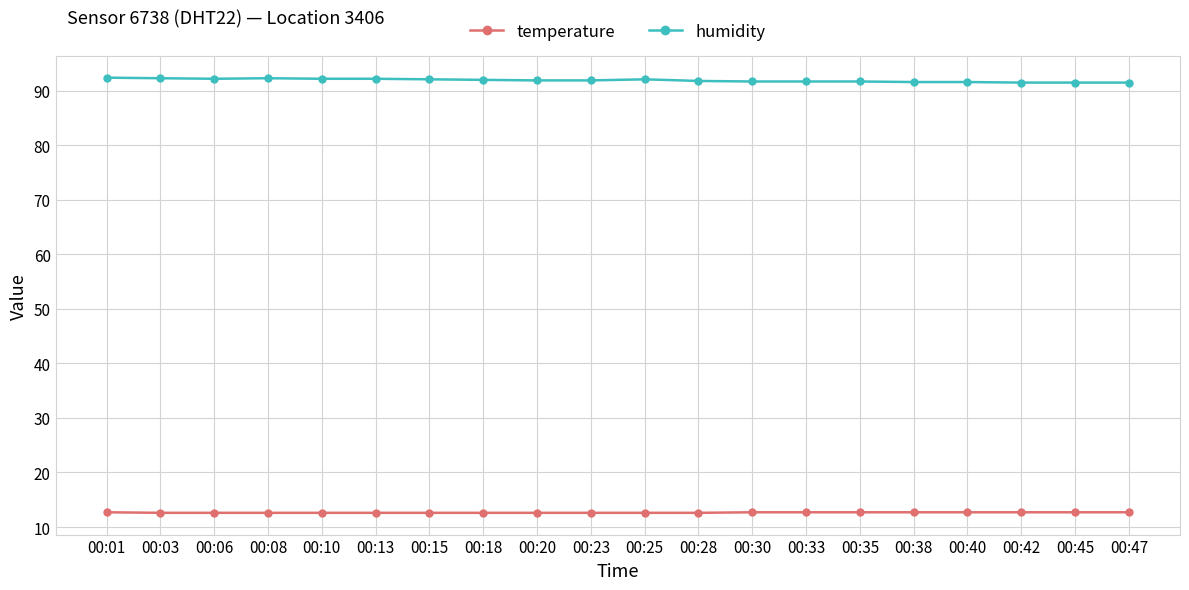

What is the difference between the maximum and minimum values in the temperature series?

0.1